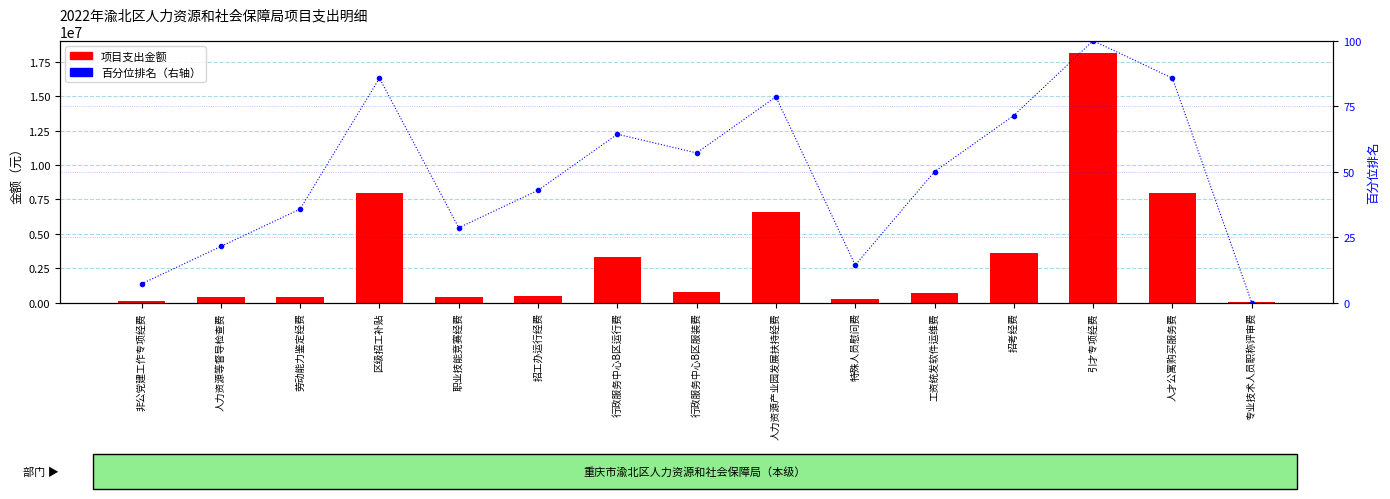

The 项目支出金额 series shows 260665.5 at 招工办运行经费. True or false?

False